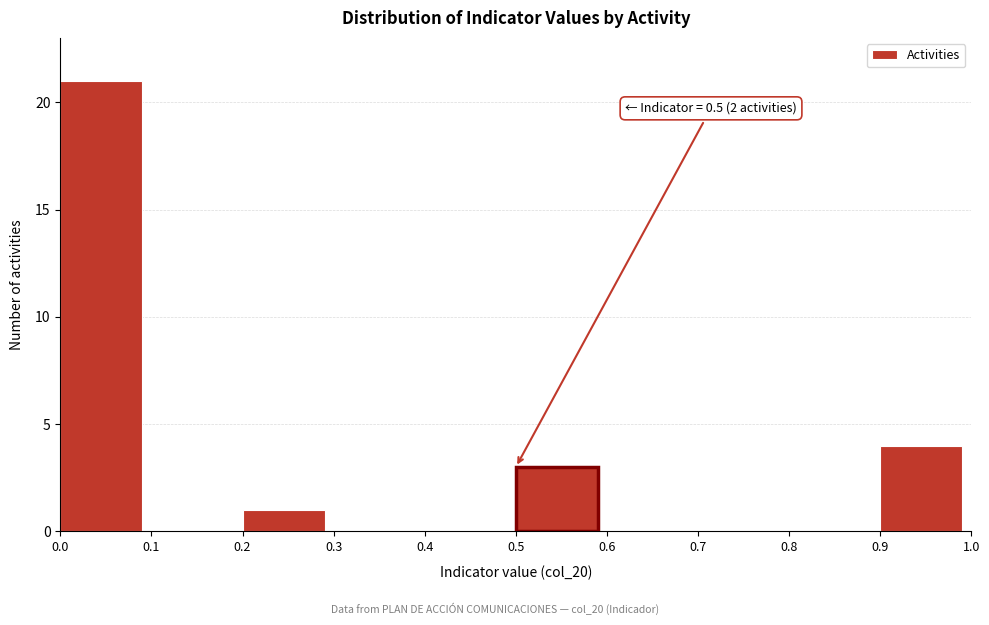

Which range on the x-axis has the tallest bar?

0.0 to 0.1